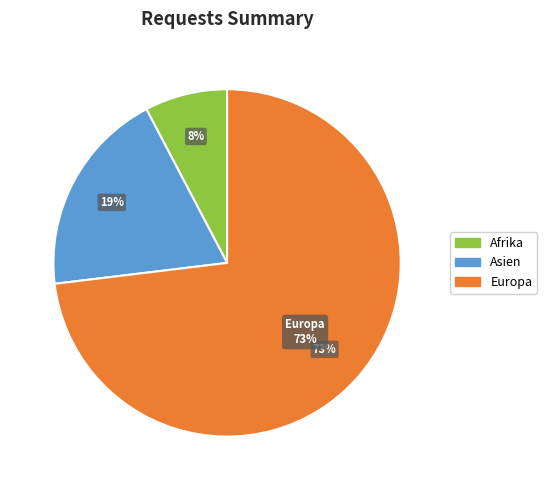

To the nearest percent, what percentage of the pie is Europa?

73%